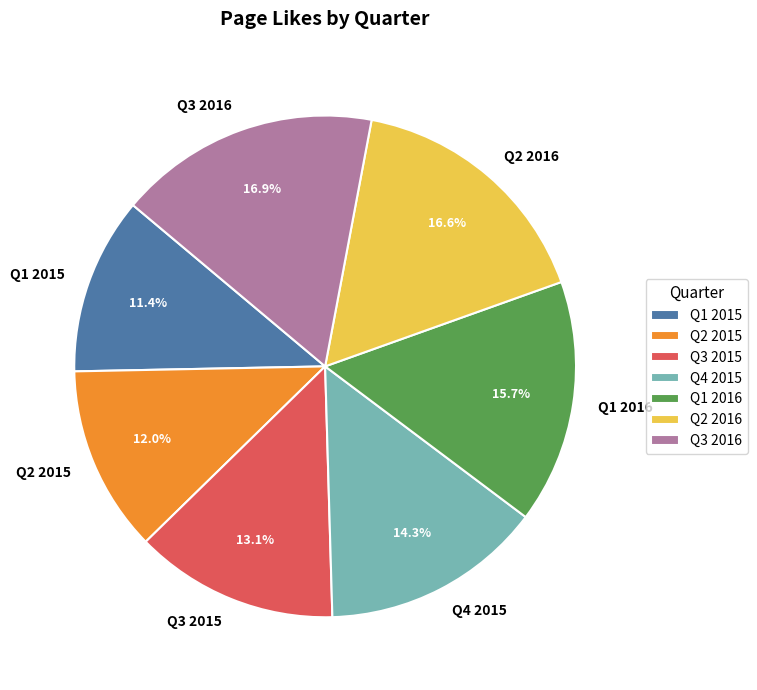

Which slice is the smallest?

Q1 2015